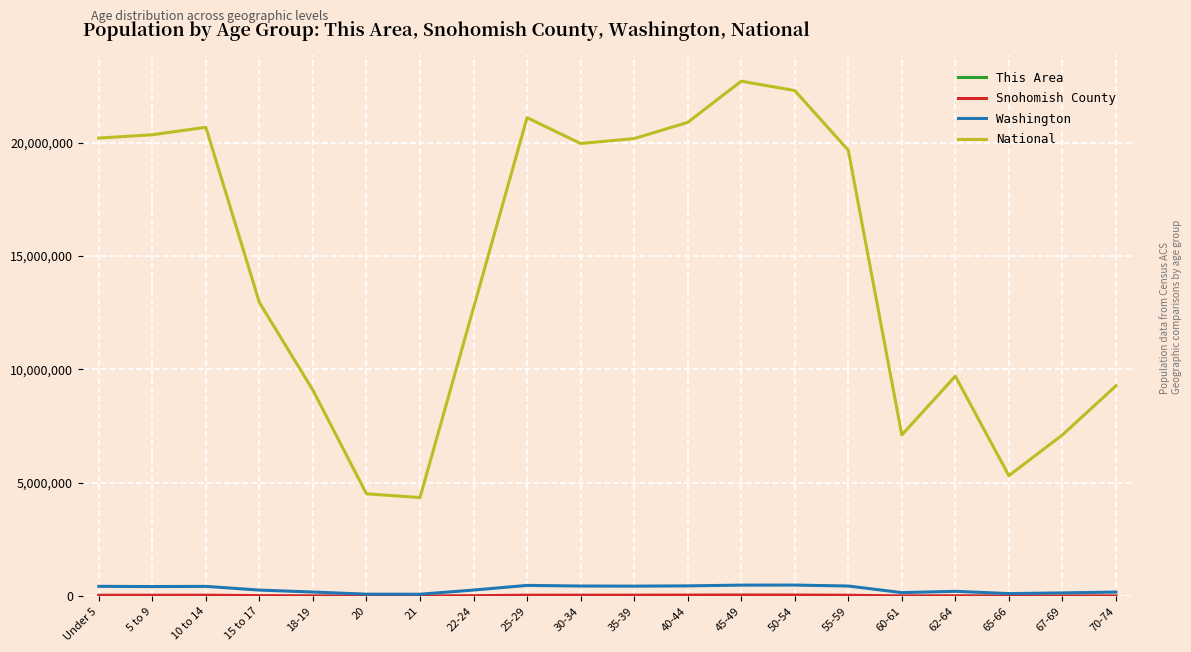

What is the total value across all series at 65-66?

5450407